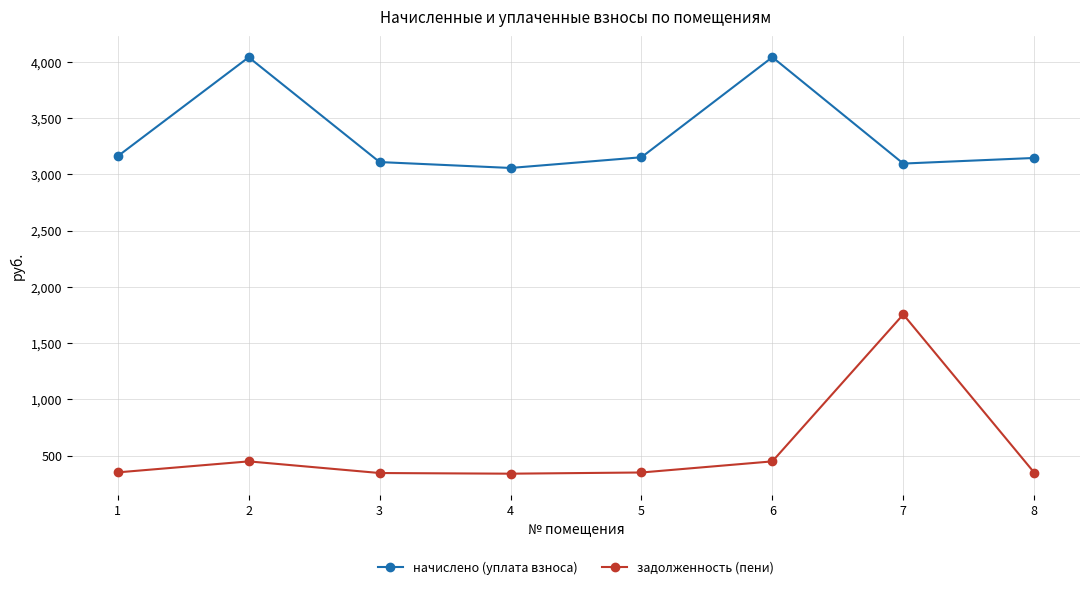

Read the начислено (уплата взноса) value at 5.

3150.8